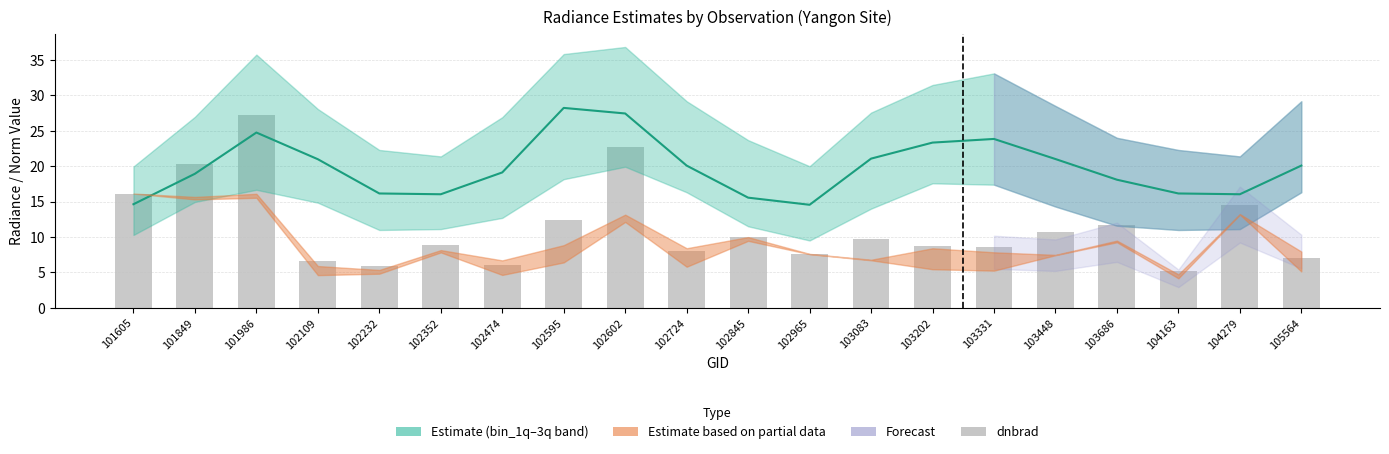

Is it true that rade9_bin_mdn (Estimate) equals 14.5 at 102965?

True